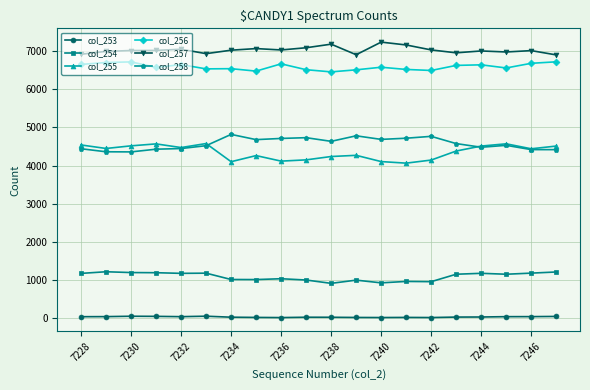

What is the maximum value shown in the chart?

7238